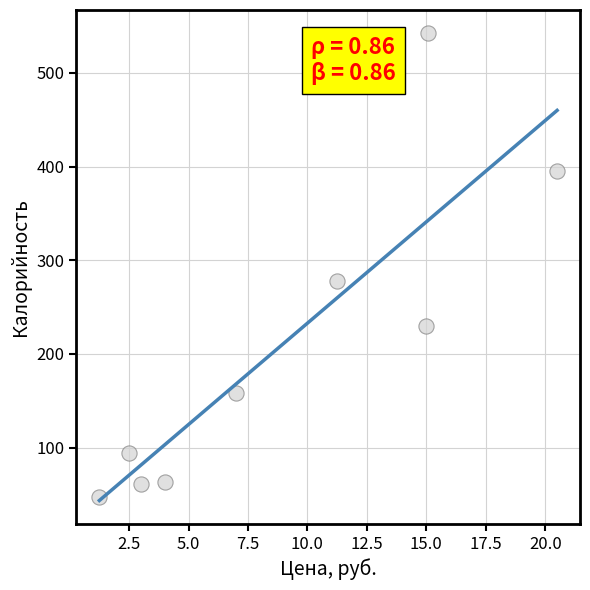

What is the average X value?

8.8